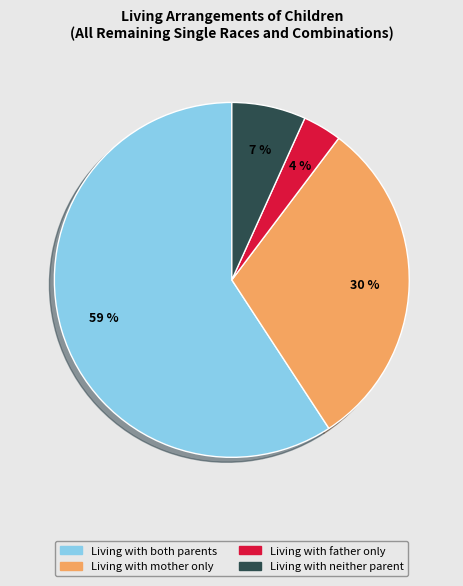

Count the number of slices in the pie.

4